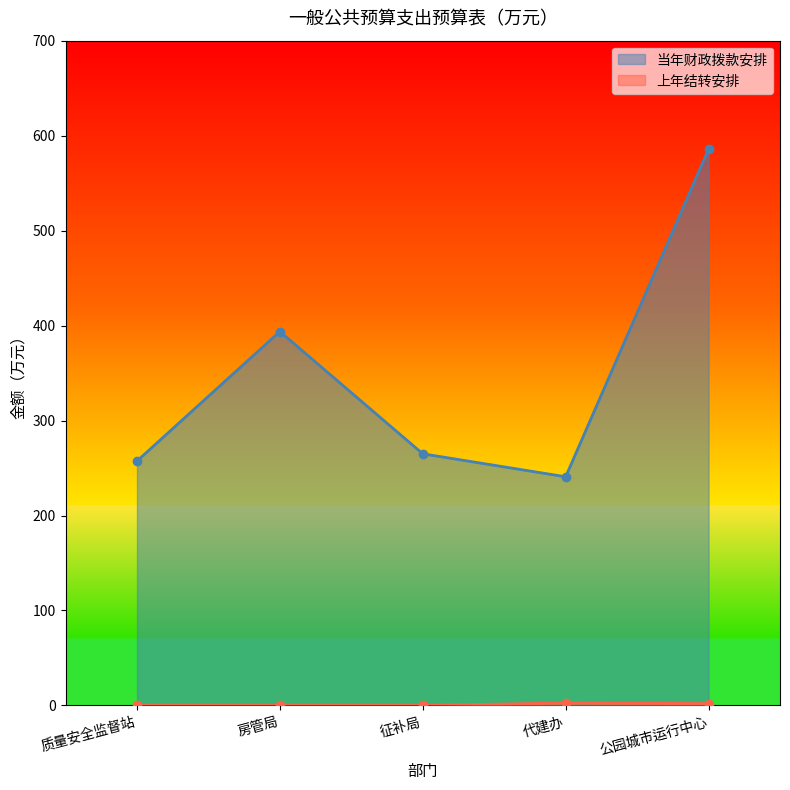

How many interior local peaks does the 当年财政拨款安排 series have?

1